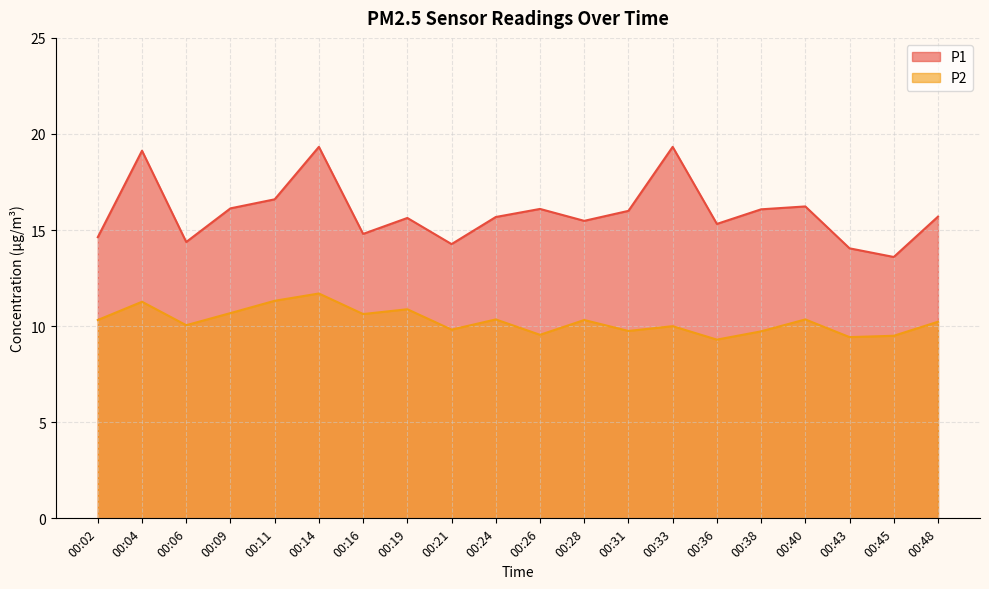

What is the smallest value displayed?

9.3